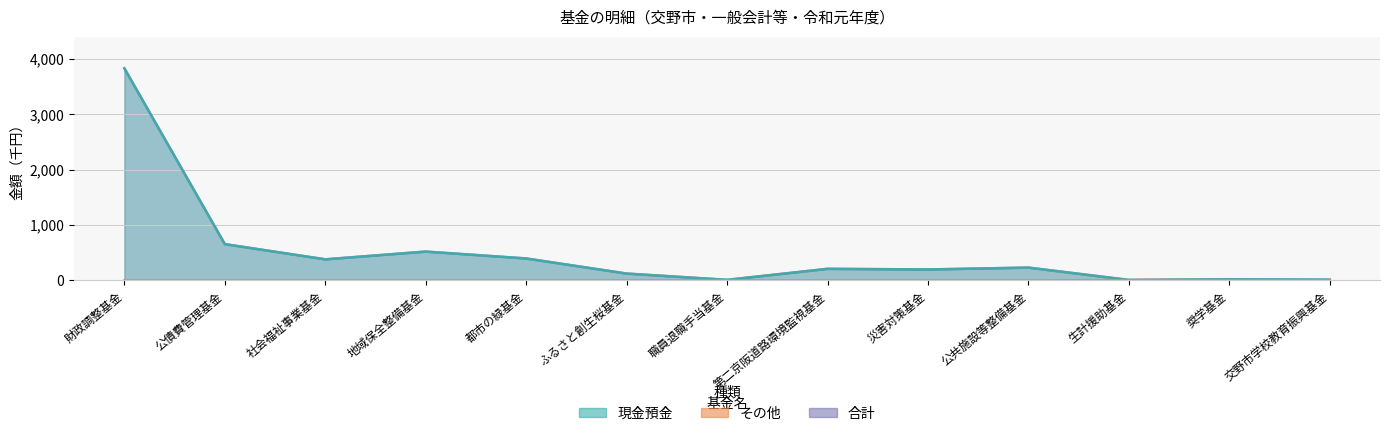

Count the その他 values in the range 0 to 1.

11